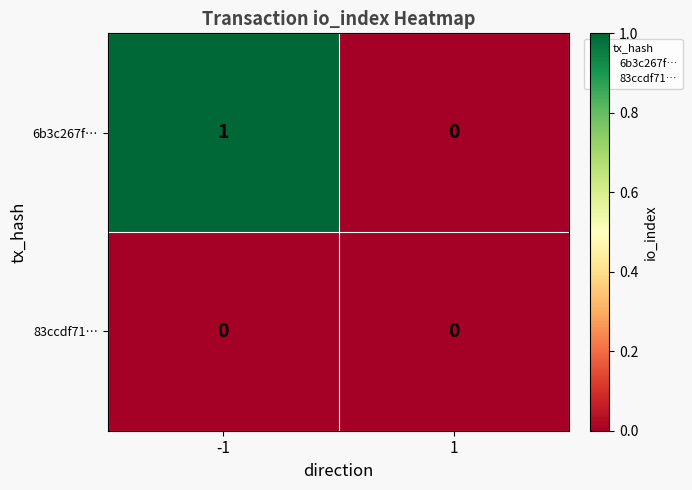

Rank the categories by 6b3c267f… value from highest to lowest.

-1, 1